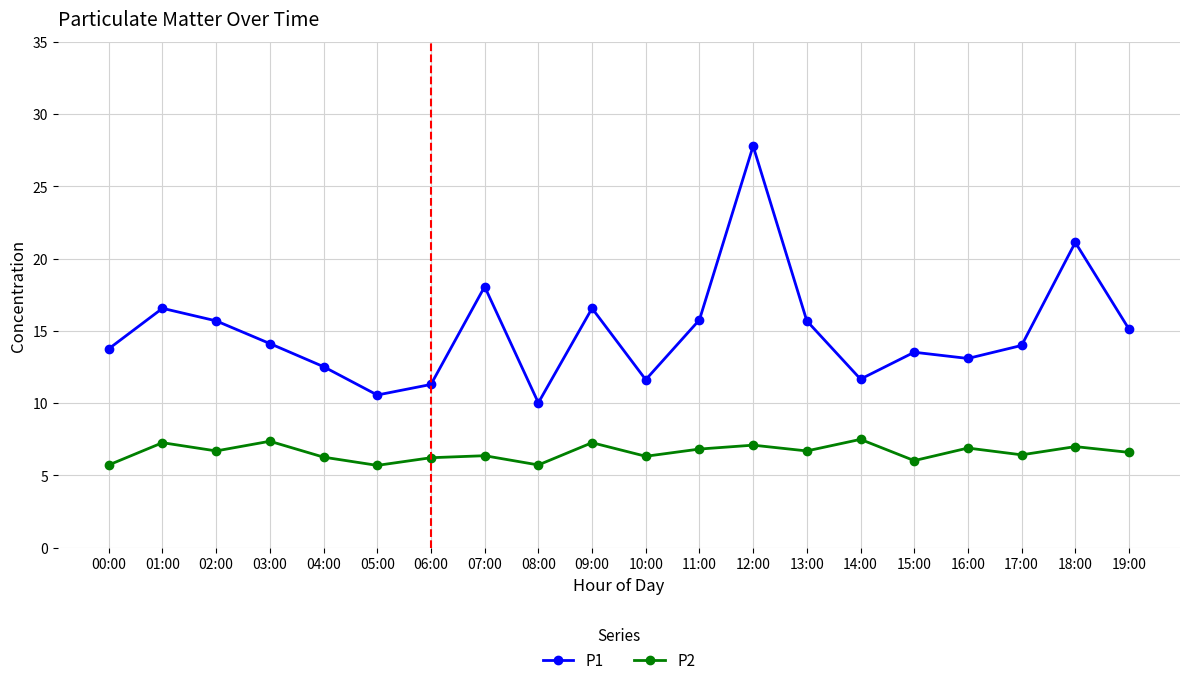

True or false: P1 and P2 cross at least once.

False